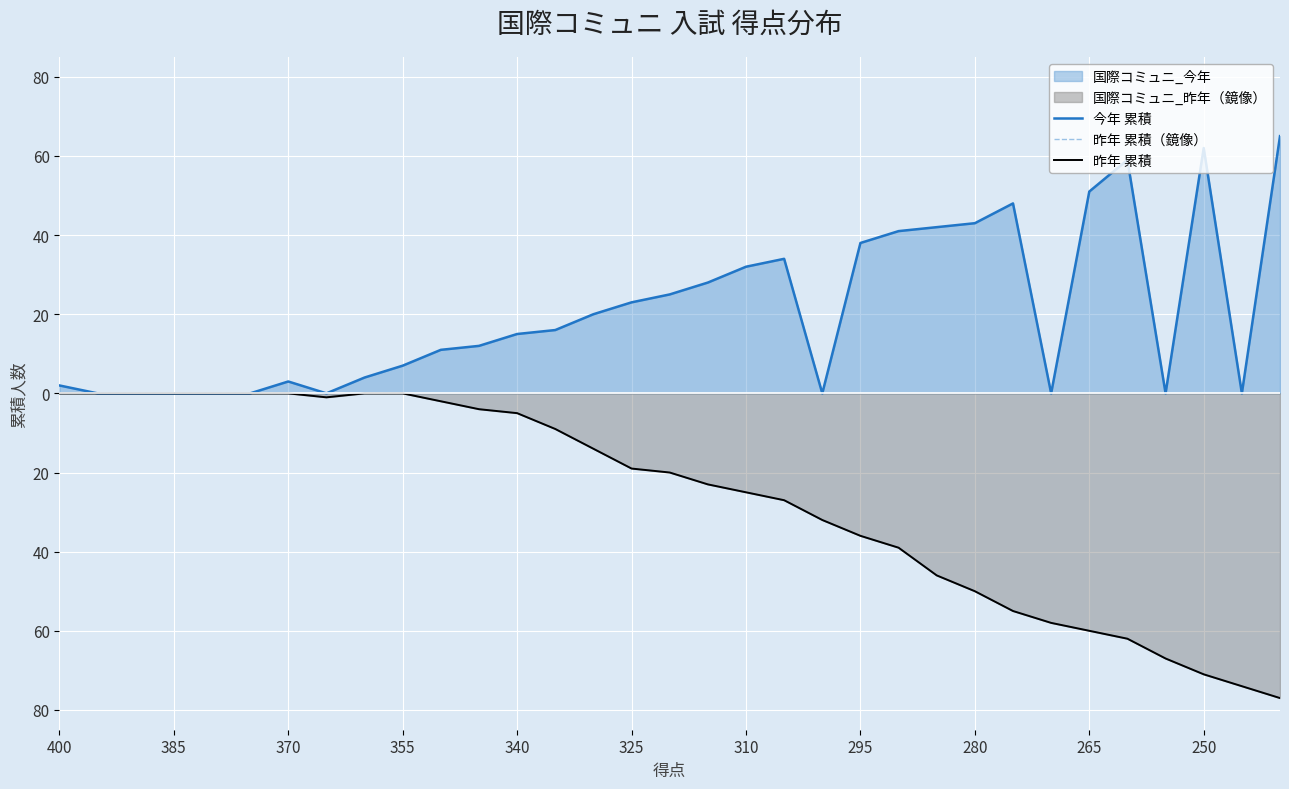

Is it true that 昨年 累積（鏡像） equals 36 at 355?

False